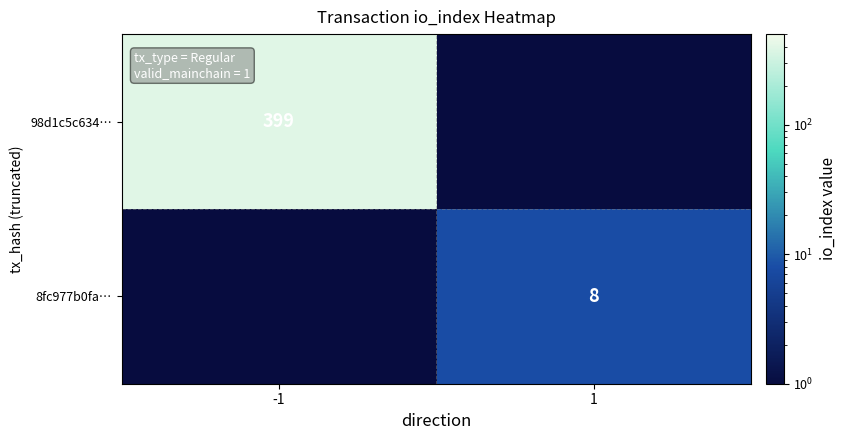

At which category is the sum across all series the highest?

-1